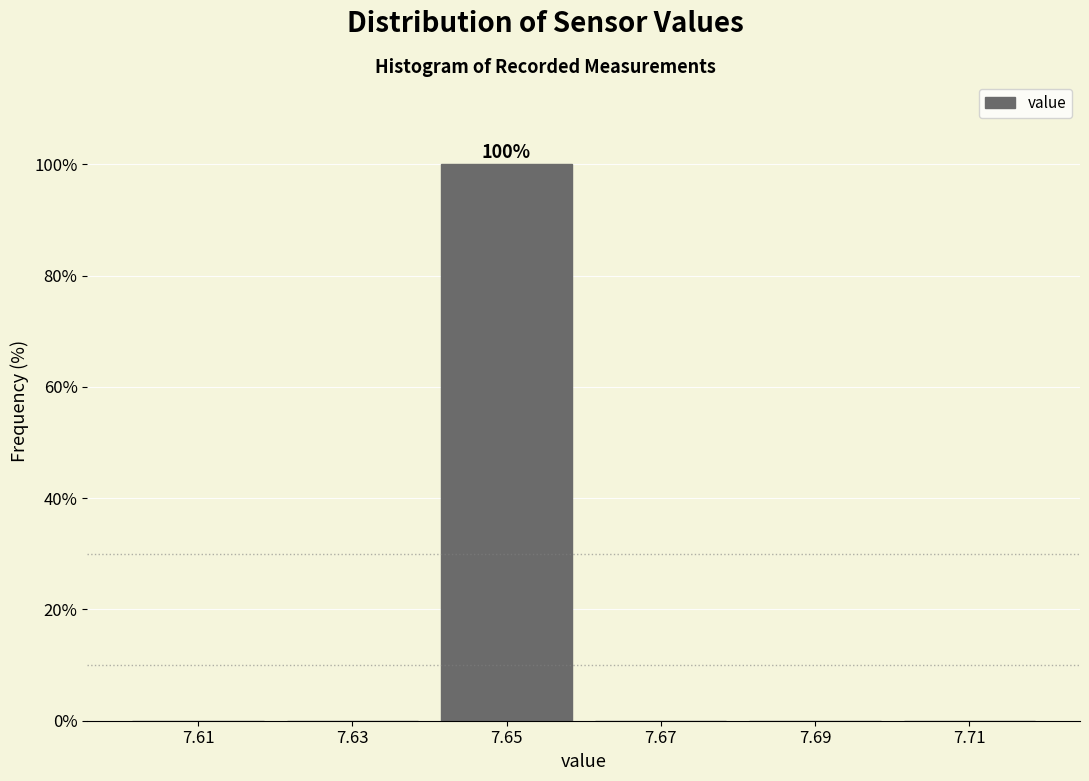

Over which range of the x-axis is the bar tallest?

7.64 to 7.66